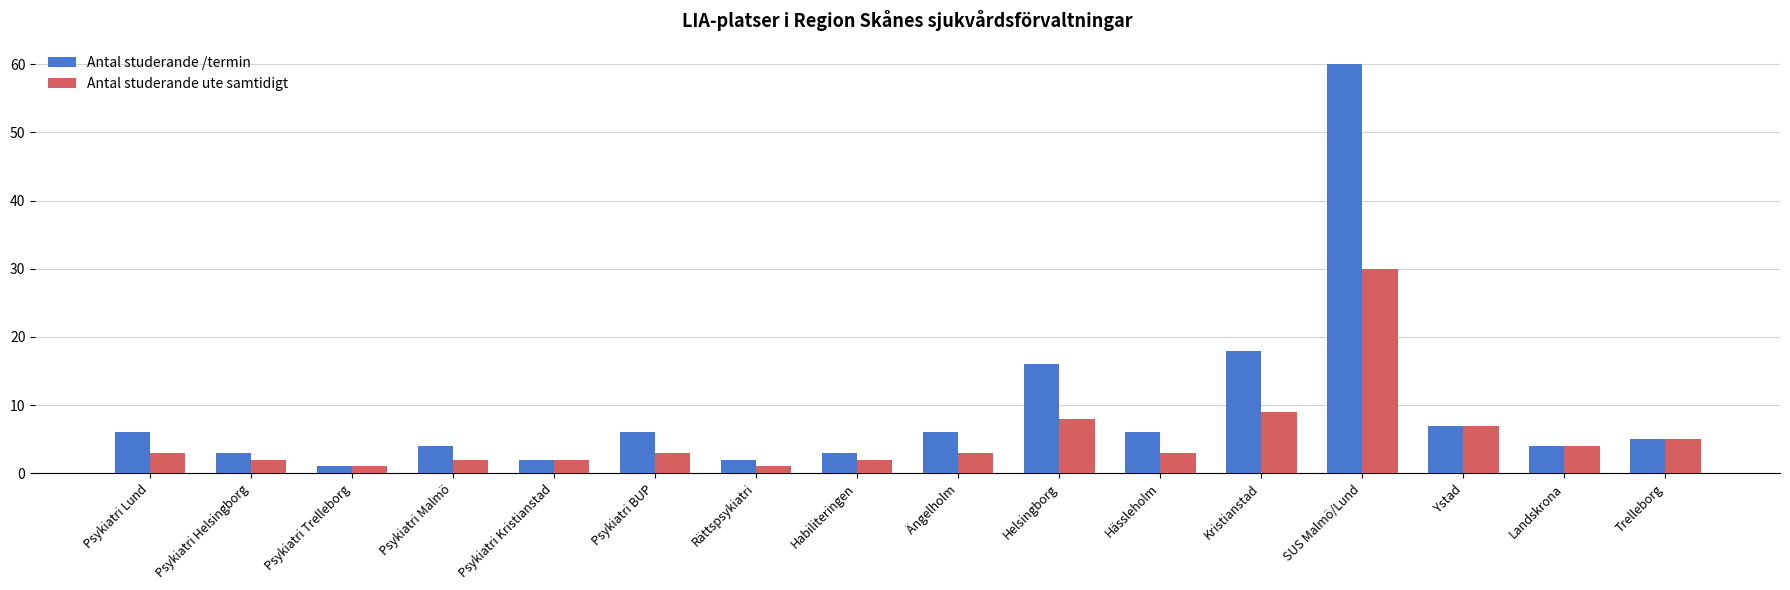

What is the highest value of the Antal studerande /termin series?

60